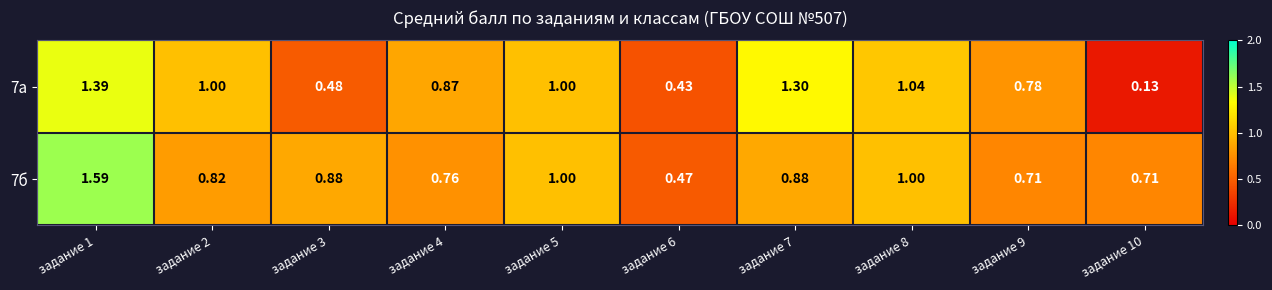

How many series are shown in this chart?

2